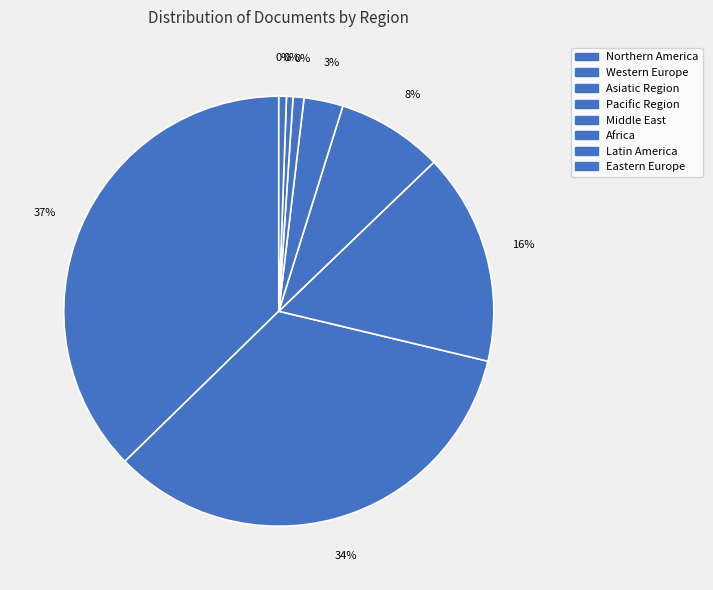

Which category has the smallest portion of the pie?

Latin America